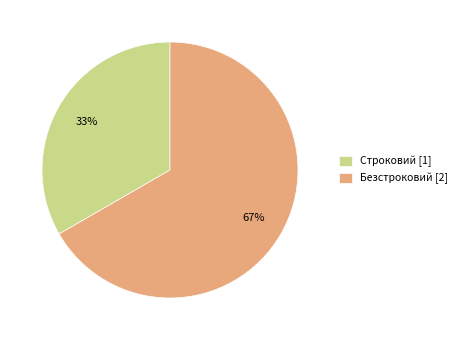

Which has a higher value, Безстроковий [2] or Строковий [1]?

Безстроковий [2]